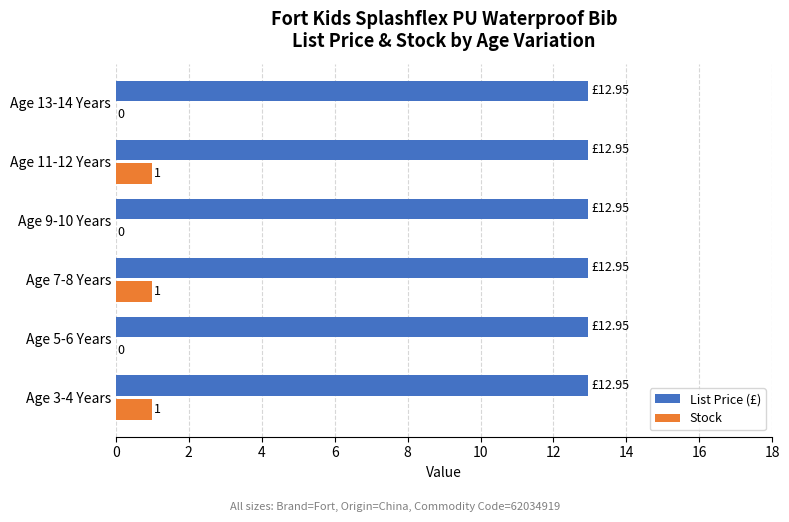

What is the highest value of the Stock series?

1.0